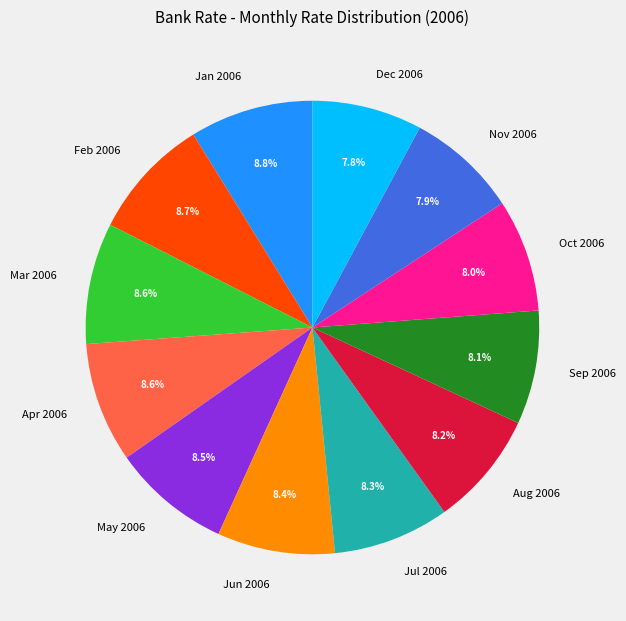

Does Mar 2006 represent more than half of the total?

No